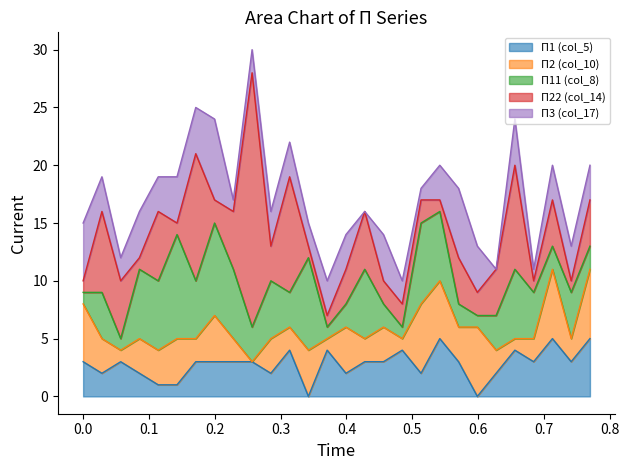

What is the value of the П11 (col_8) point at the 7th from the left?

5